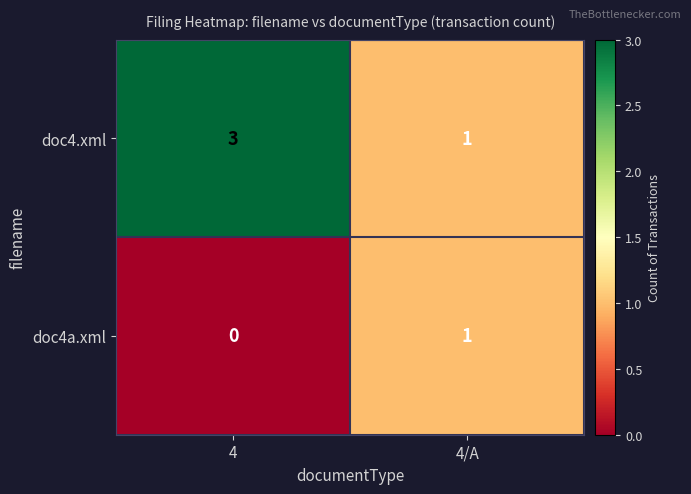

List the series in order of their peak value, lowest first.

doc4a.xml, doc4.xml